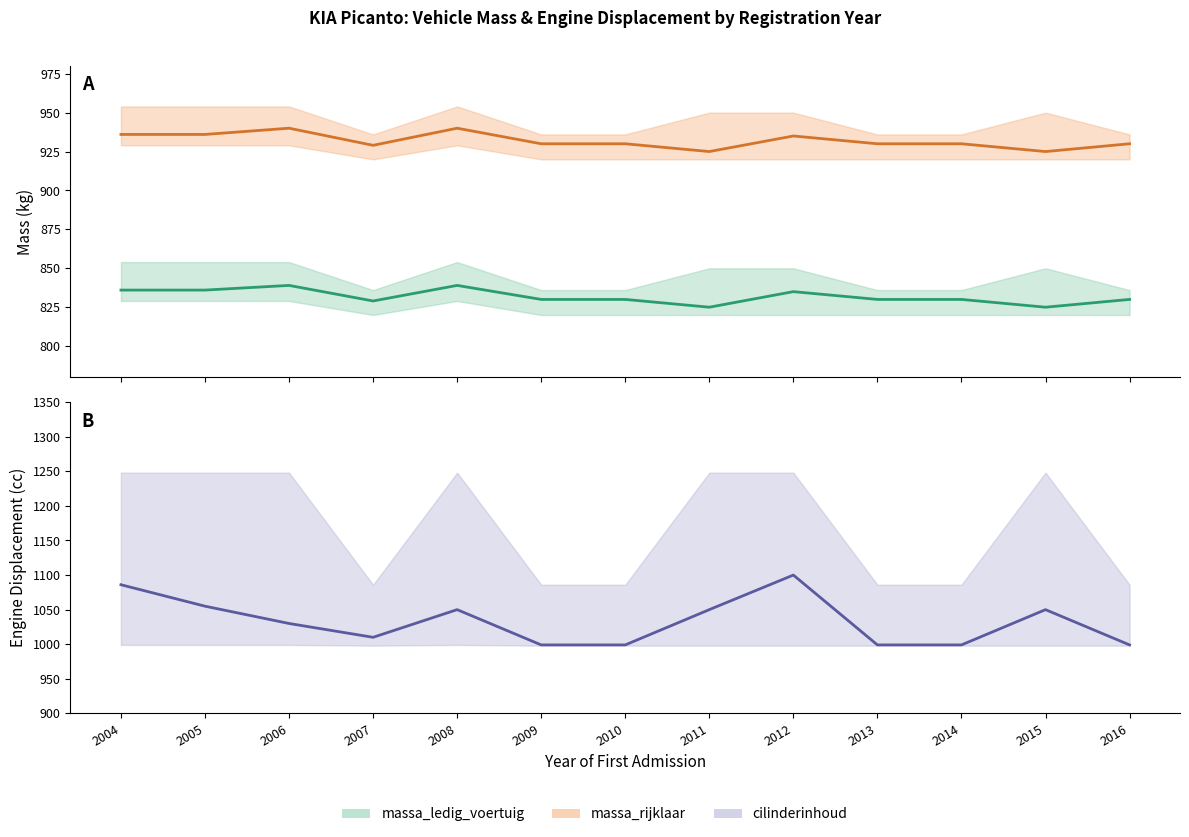

Rank the series by their maximum value, from lowest to highest.

massa_ledig_voertuig (mean), massa_rijklaar (mean), cilinderinhoud (mean)